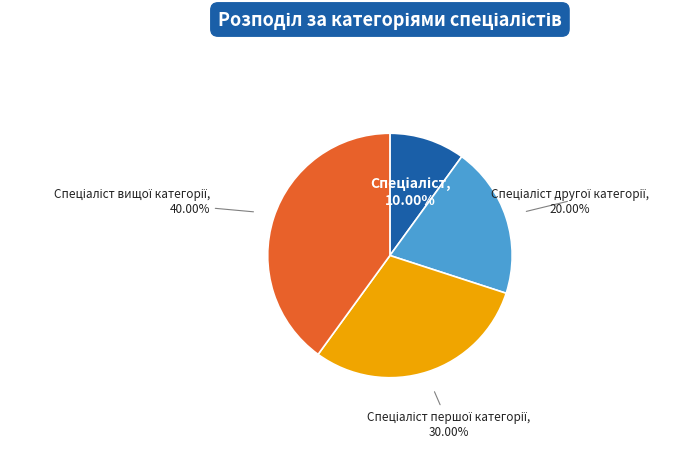

Is there a majority slice in this chart?

No